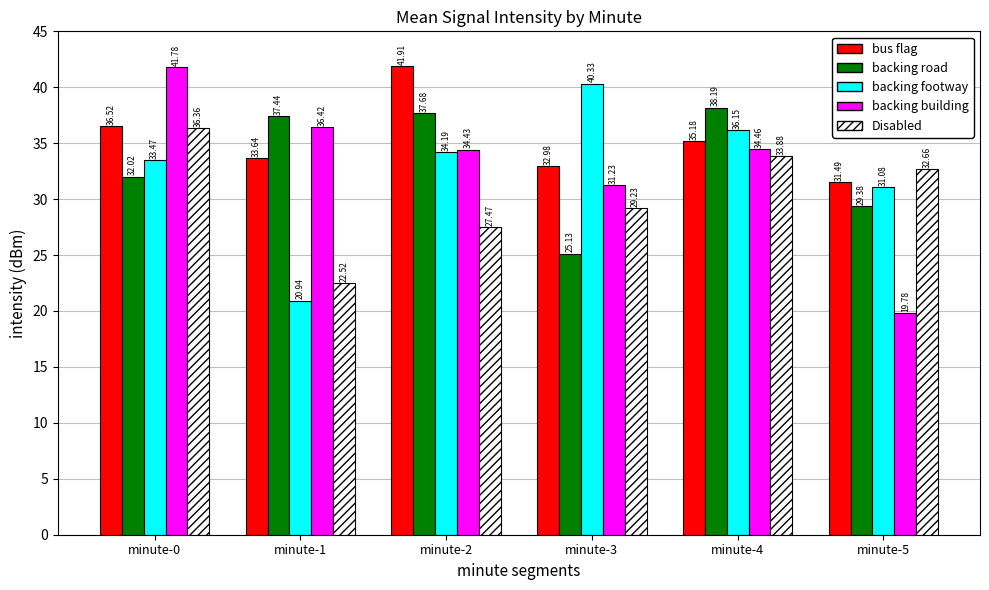

What are all the series names shown in the legend?

bus flag, backing road, backing footway, backing building, Disabled